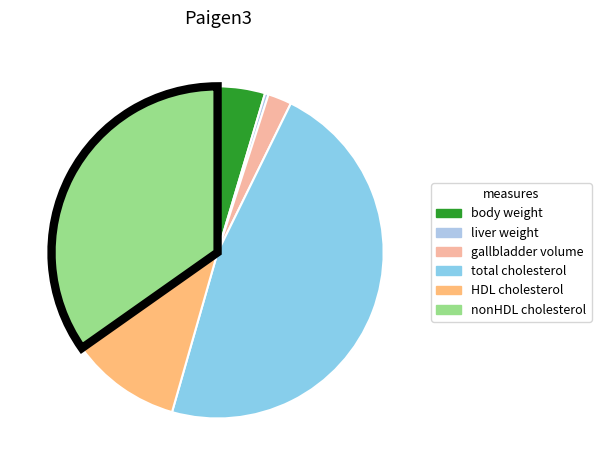

Which category has the smallest portion of the pie?

liver weight